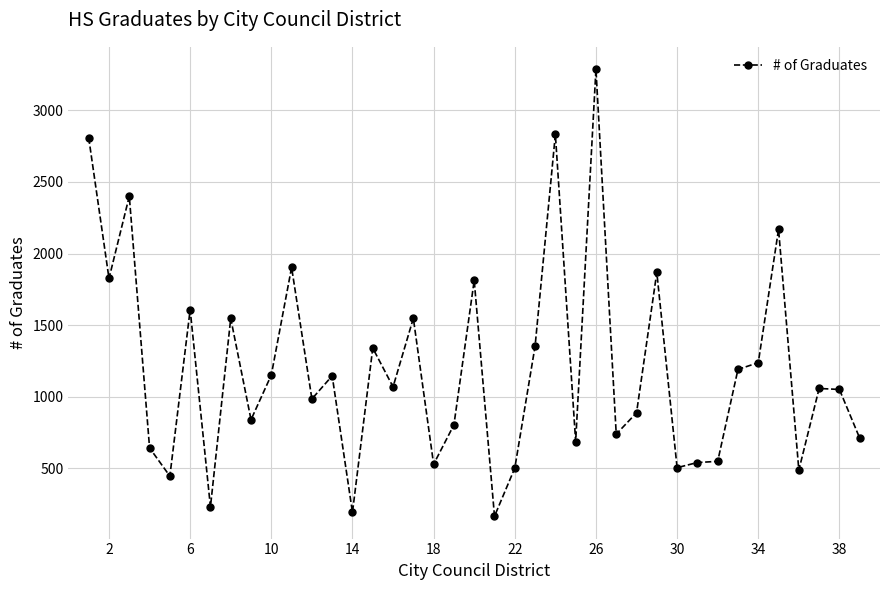

What is the average value?

1196